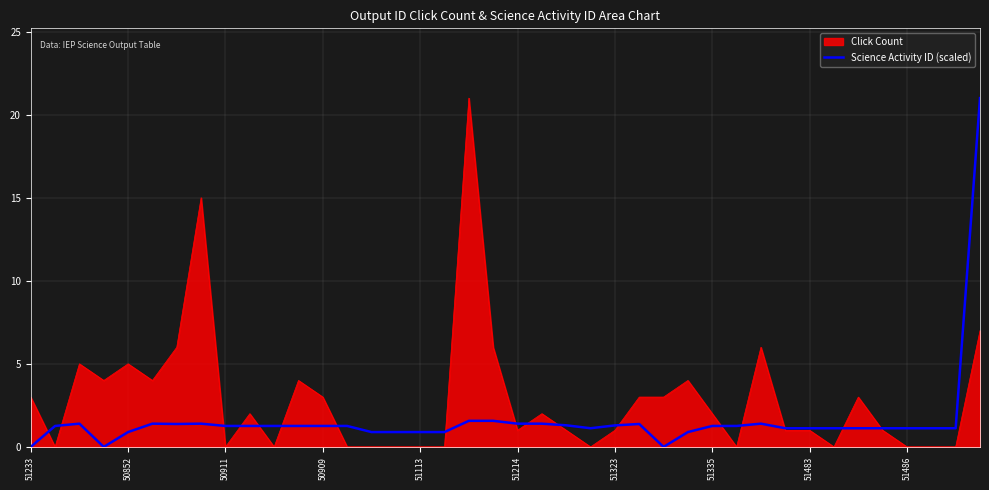

How many lines are shown in the chart?

2